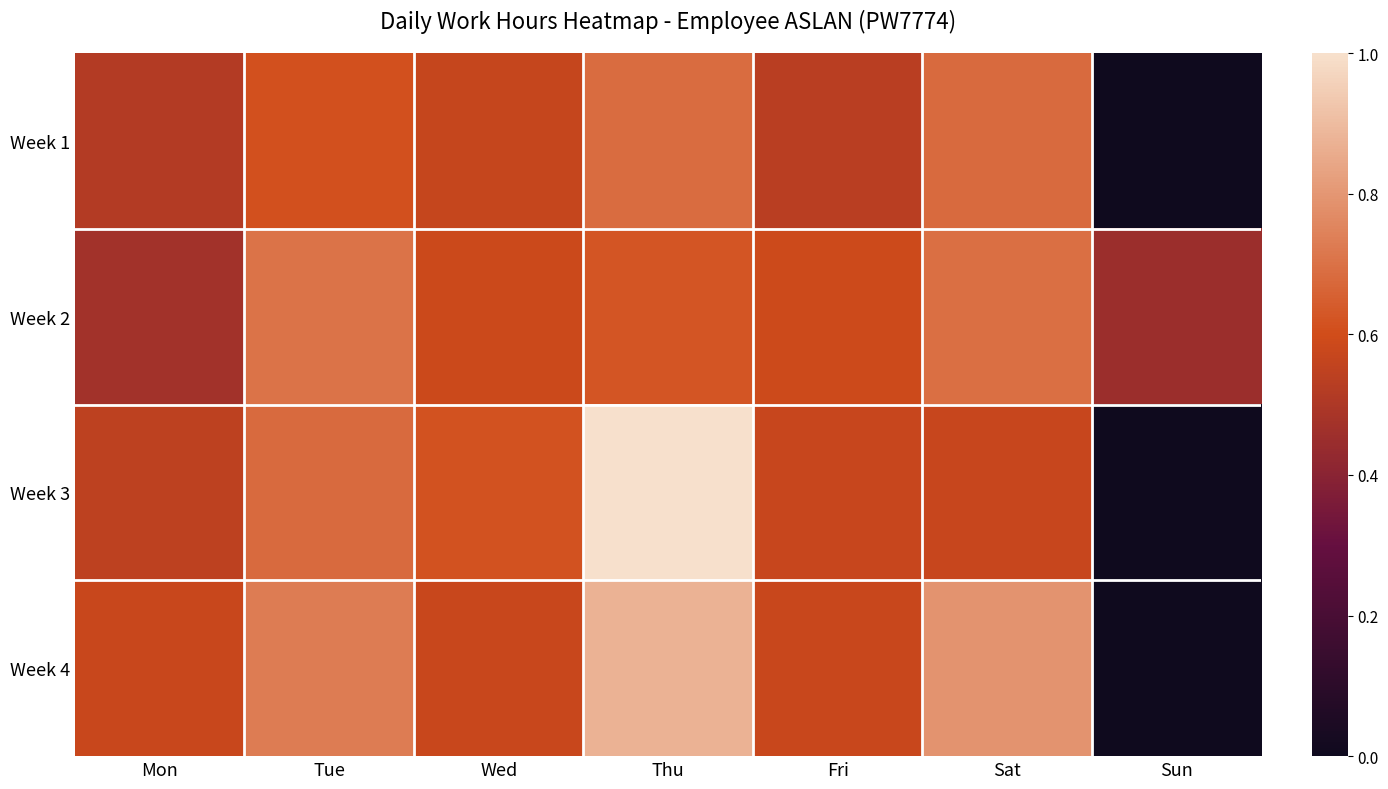

Reading right to left, what are all the values shown in this chart?

Week 1: Sun=0.0	Sat=0.7	Fri=0.5	Thu=0.7	Wed=0.6	Tue=0.6	Mon=0.5
Week 2: Sun=0.5	Sat=0.7	Fri=0.6	Thu=0.6	Wed=0.6	Tue=0.7	Mon=0.5
Week 3: Sun=0.0	Sat=0.6	Fri=0.6	Thu=1.0	Wed=0.6	Tue=0.7	Mon=0.5
Week 4: Sun=0.0	Sat=0.8	Fri=0.6	Thu=0.9	Wed=0.6	Tue=0.7	Mon=0.6